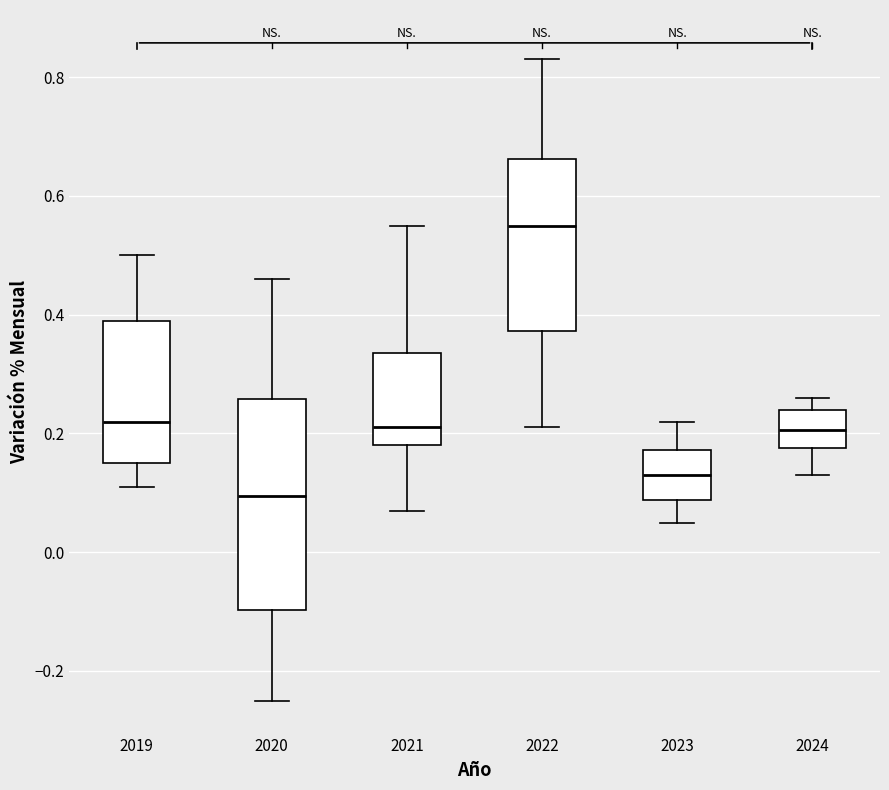

Reading left to right, transcribe this box plot: for each box, give where its median line is, the range the box spans, and where its two whiskers end, as read against the y-axis. The values are not printed on the chart, so give them approximately, as read against the axis.

2019: median 0.22, box 0.16 to 0.40, whiskers 0.12 to 0.50
2020: median 0.10, box -0.10 to 0.26, whiskers -0.24 to 0.46
2021: median 0.22, box 0.18 to 0.34, whiskers 0.08 to 0.56
2022: median 0.56, box 0.38 to 0.66, whiskers 0.22 to 0.84
2023: median 0.14, box 0.08 to 0.18, whiskers 0.06 to 0.22
2024: median 0.20, box 0.18 to 0.24, whiskers 0.14 to 0.26